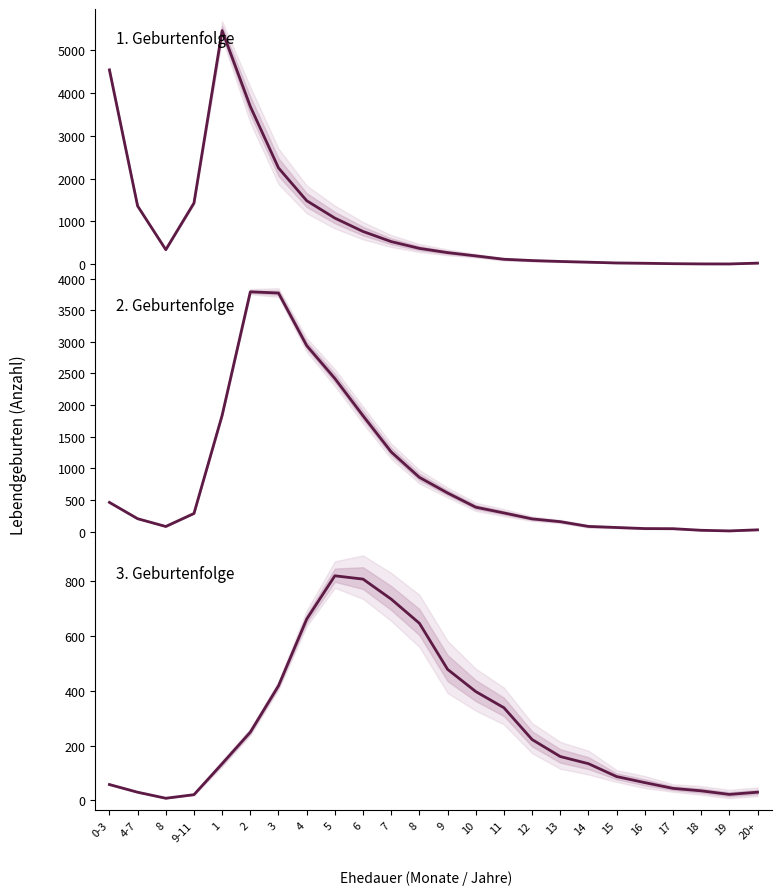

At which category is the sum across all series the highest?

2